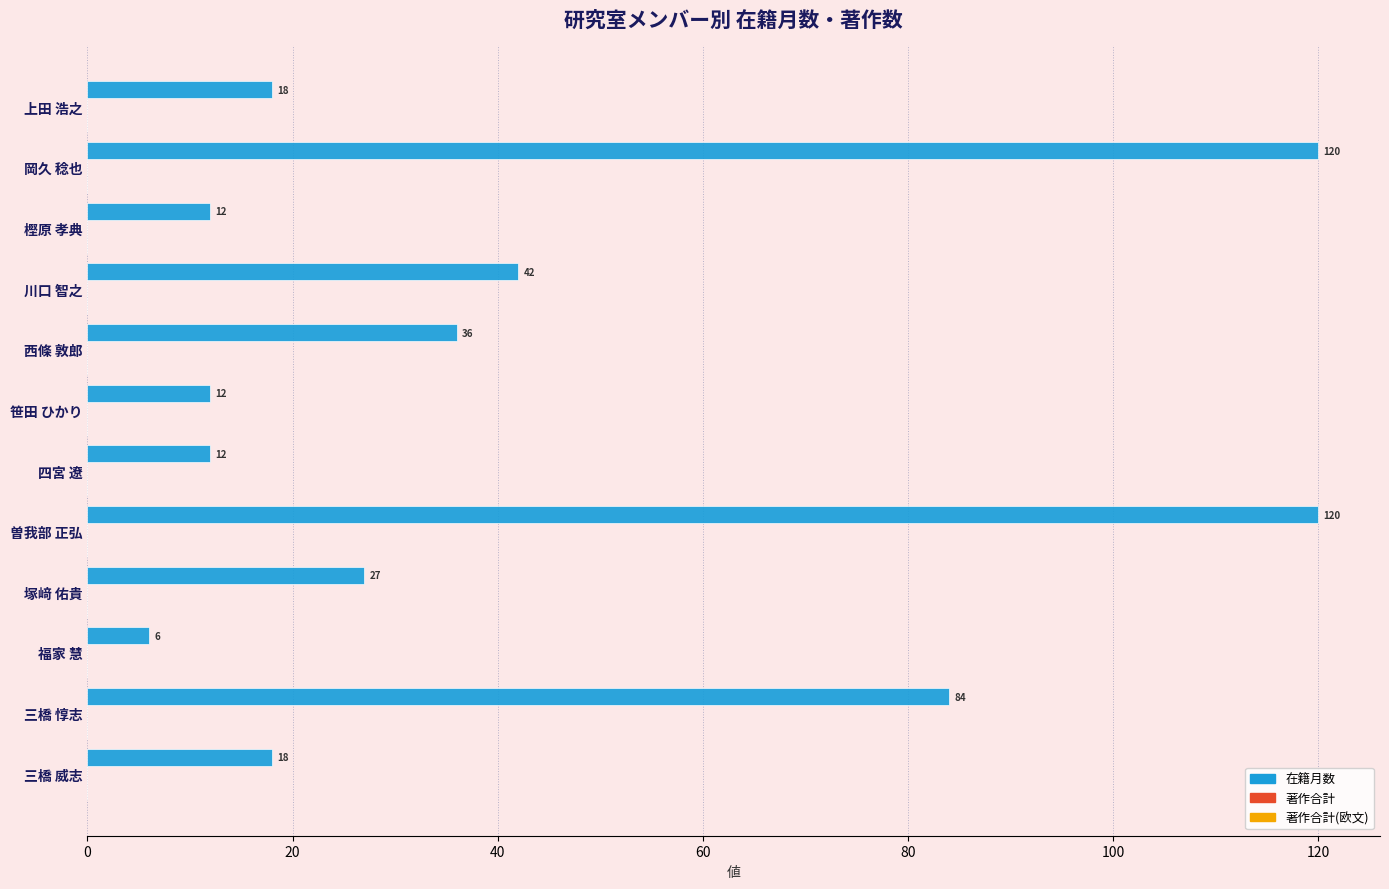

What is the smallest value displayed?

6